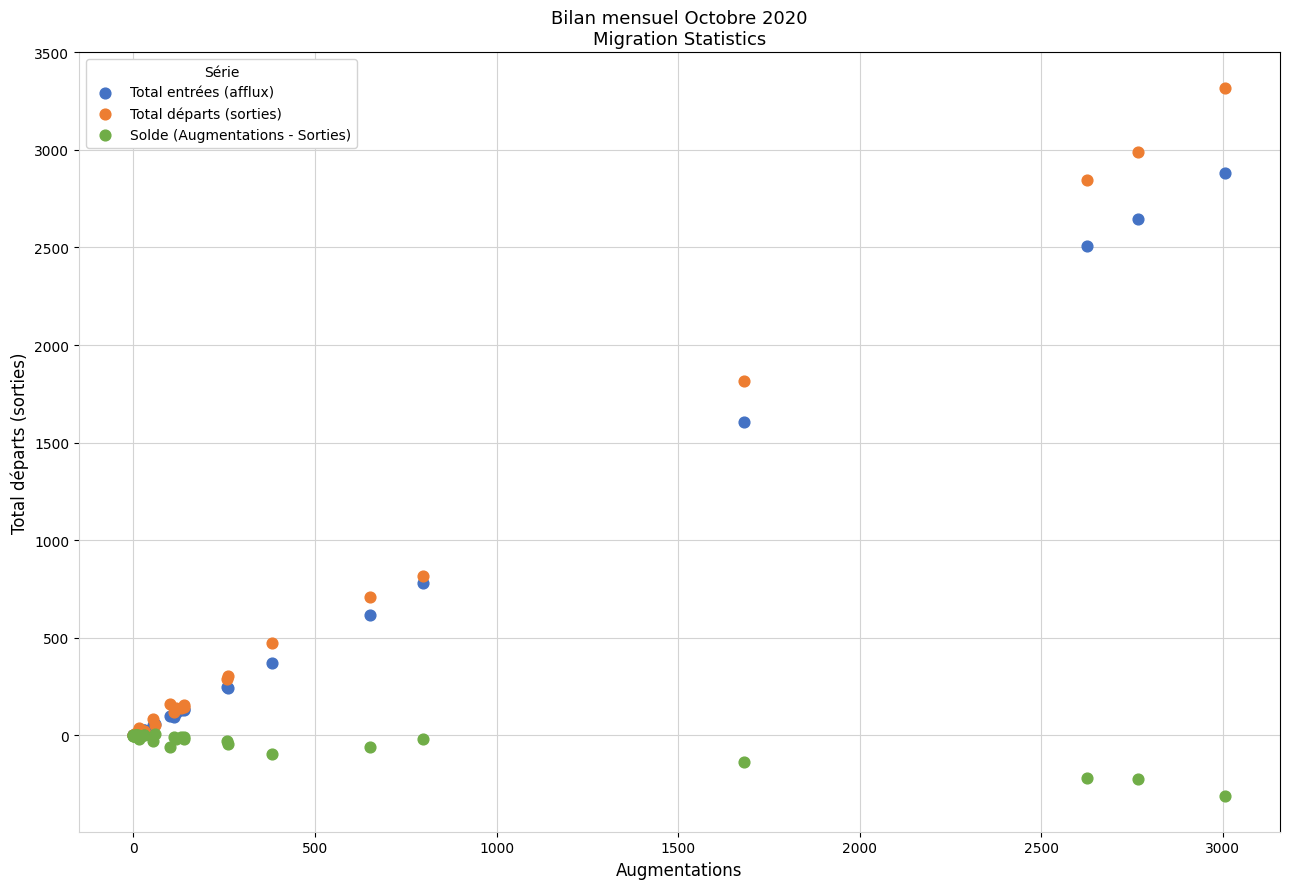

Which series reaches the maximum Y coordinate?

Total départs (sorties)